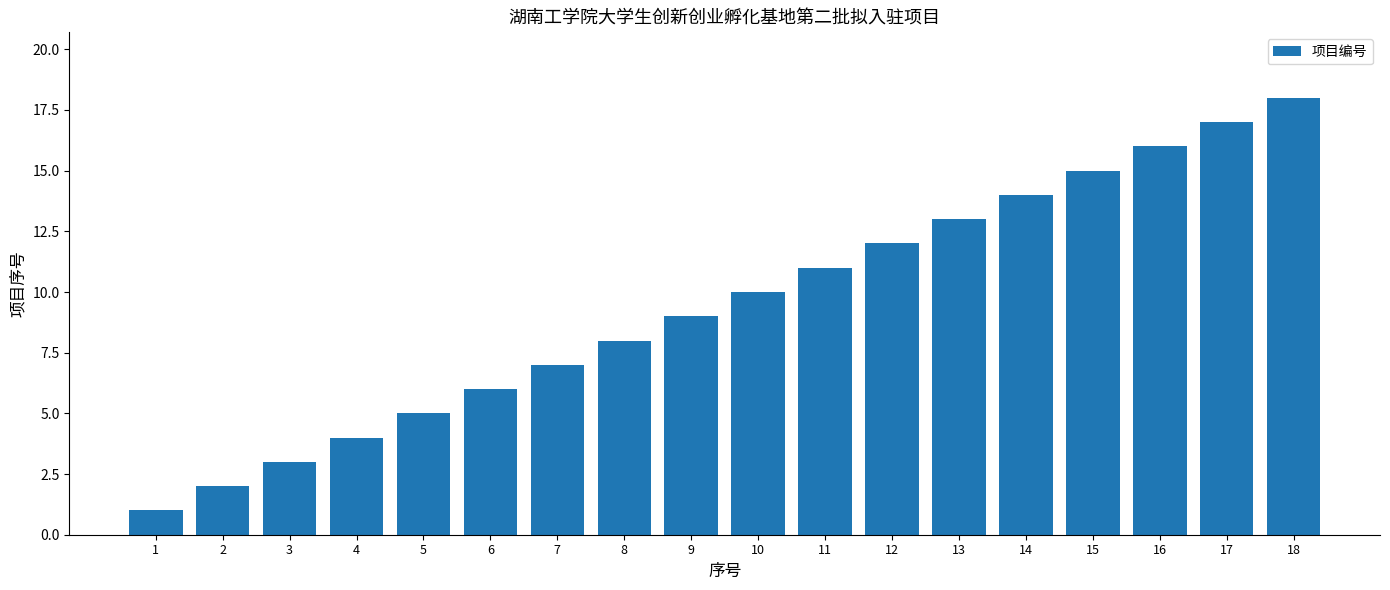

Reading left to right, what are all the values shown in this chart?

1	2	3	4	5	6	7	8	9	10	11	12	13	14	15	16	17	18